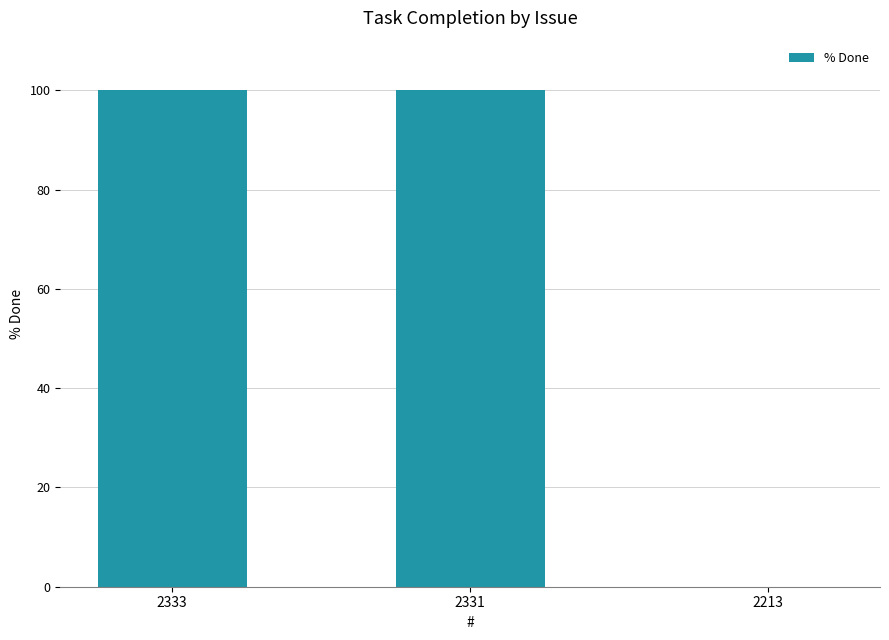

Read the value at 2331, to the nearest 10.

100